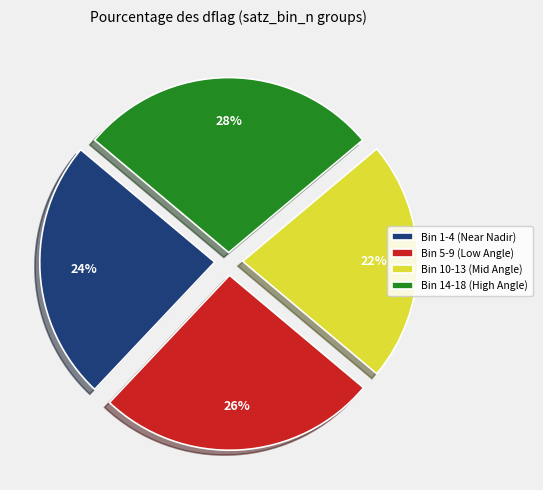

To the nearest percent, what is the average slice percentage?

25%